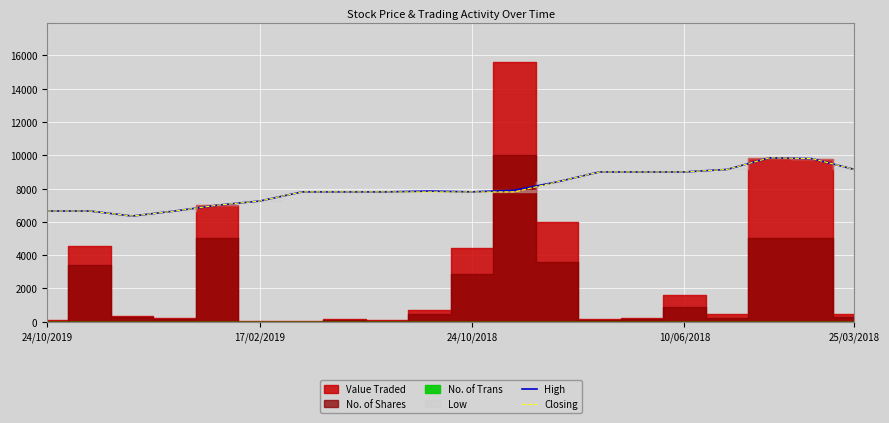

The value of High at 10/06/2018 is 4309. True or false?

False